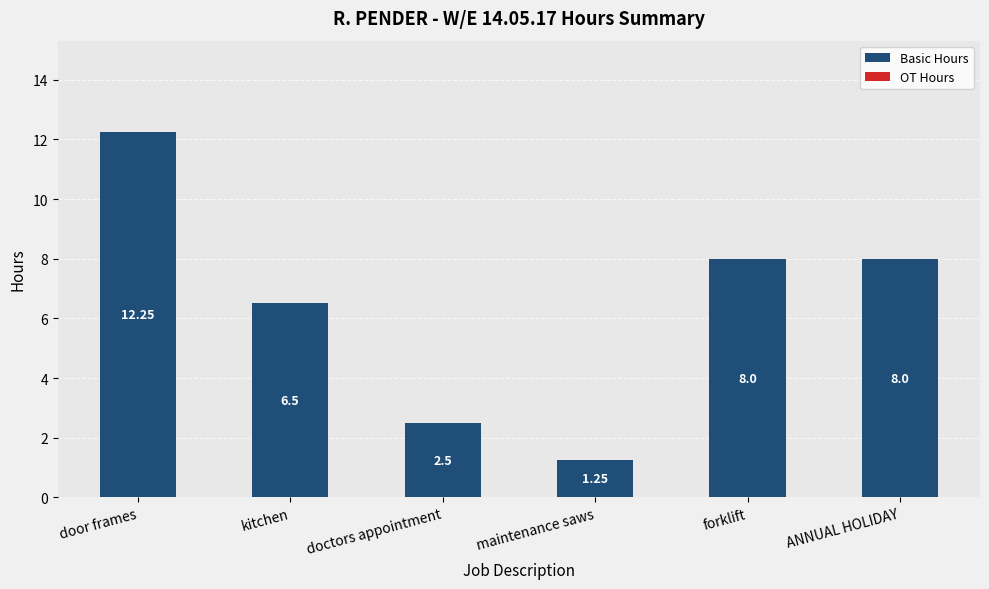

At which label is the value closest to 6?

kitchen